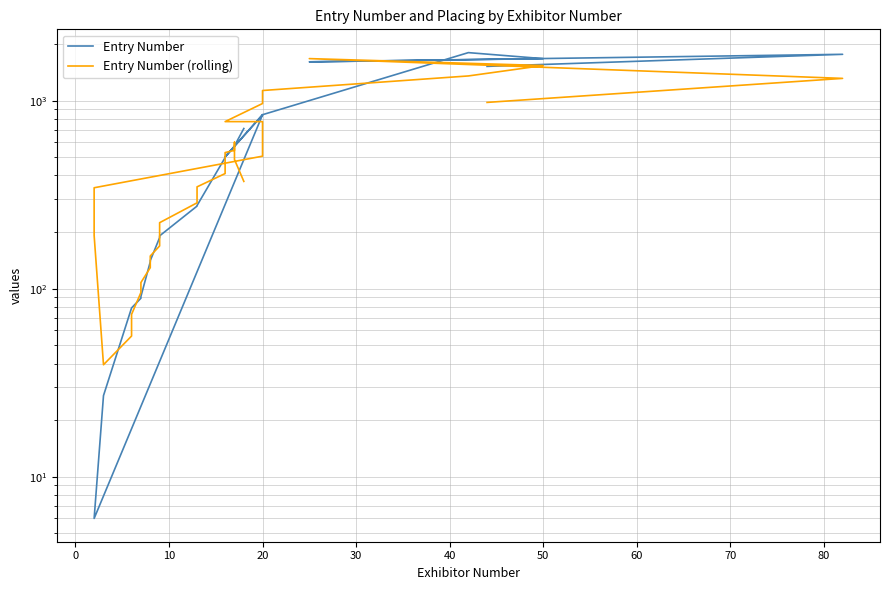

Is the value of Entry Number (rolling) at 50 greater than the value of Entry Number at 38?

Yes